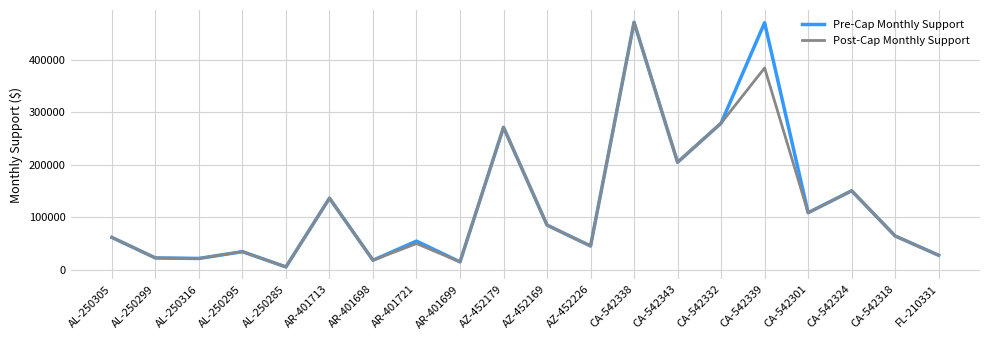

The Post-Cap Monthly Support series shows 289579 at CA-542343. True or false?

False